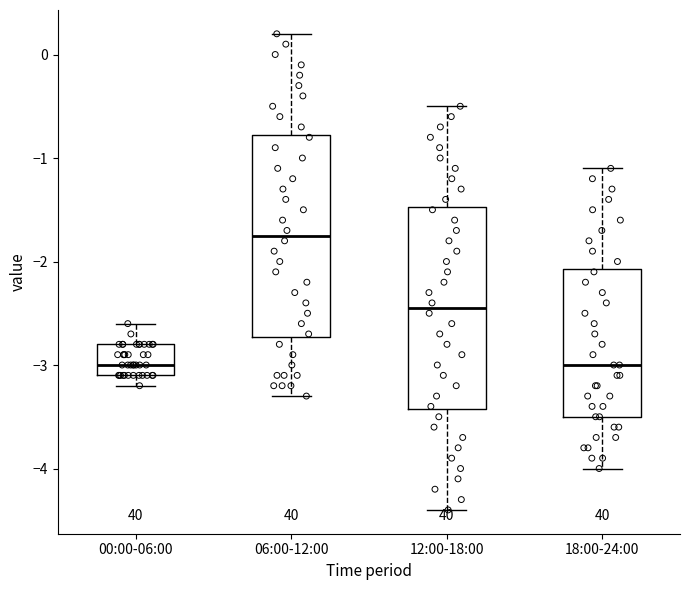

Reading left to right, transcribe this box plot: for each box, give where its median line is, the range the box spans, and where its two whiskers end, as read against the y-axis. The values are not printed on the chart, so give them approximately, as read against the axis.

00:00-06:00: median -3.0, box -3.1 to -2.8, whiskers -3.2 to -2.6
06:00-12:00: median -1.7, box -2.7 to -0.8, whiskers -3.3 to 0.2
12:00-18:00: median -2.4, box -3.4 to -1.5, whiskers -4.4 to -0.5
18:00-24:00: median -3.0, box -3.5 to -2.1, whiskers -4.0 to -1.1